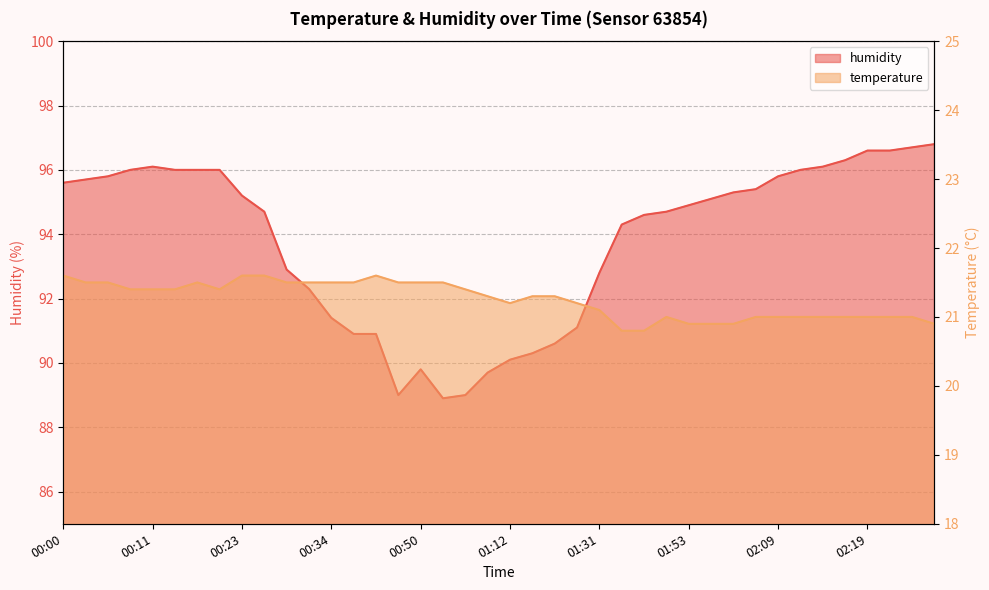

Which series has the largest range (max minus min)?

humidity